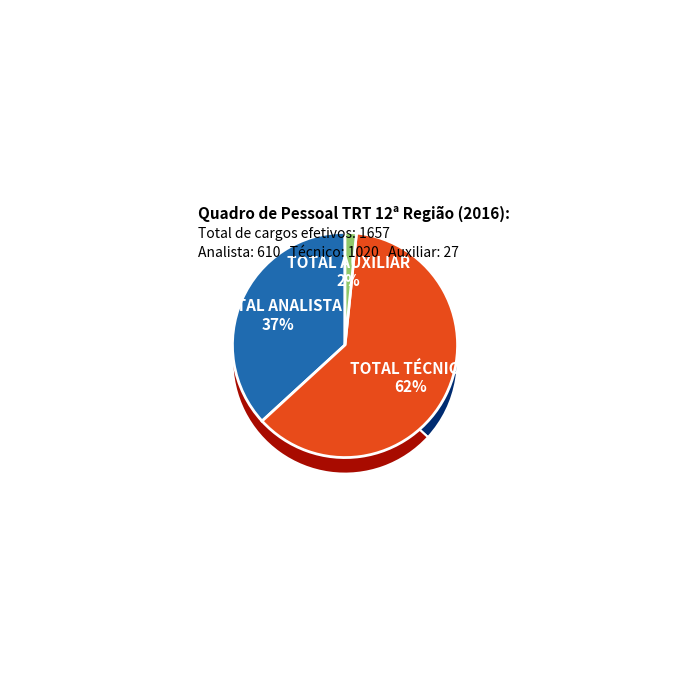

What is the smallest slice in the pie chart?

TOTAL AUXILIAR